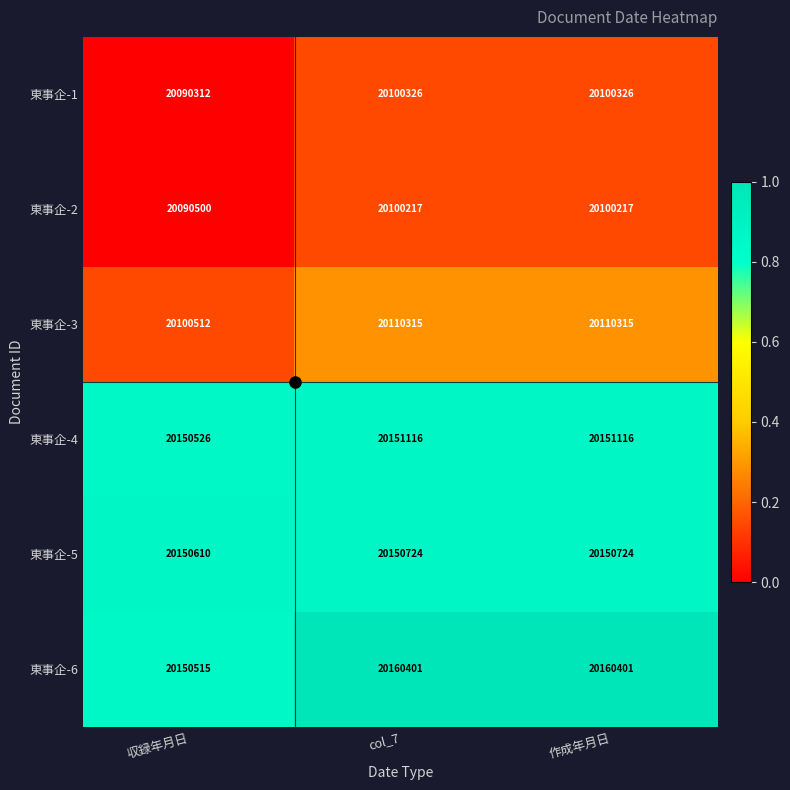

Which series has the widest spread of values?

東事企-1